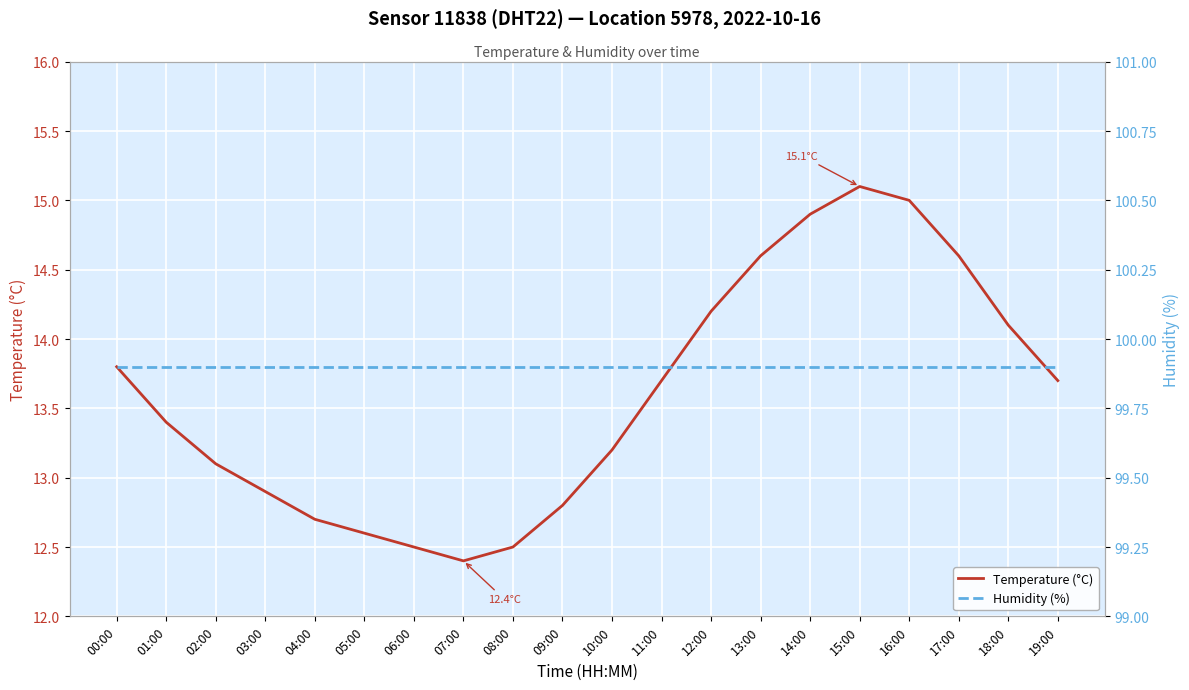

Between 13:00 and 11:00, which is larger?

13:00